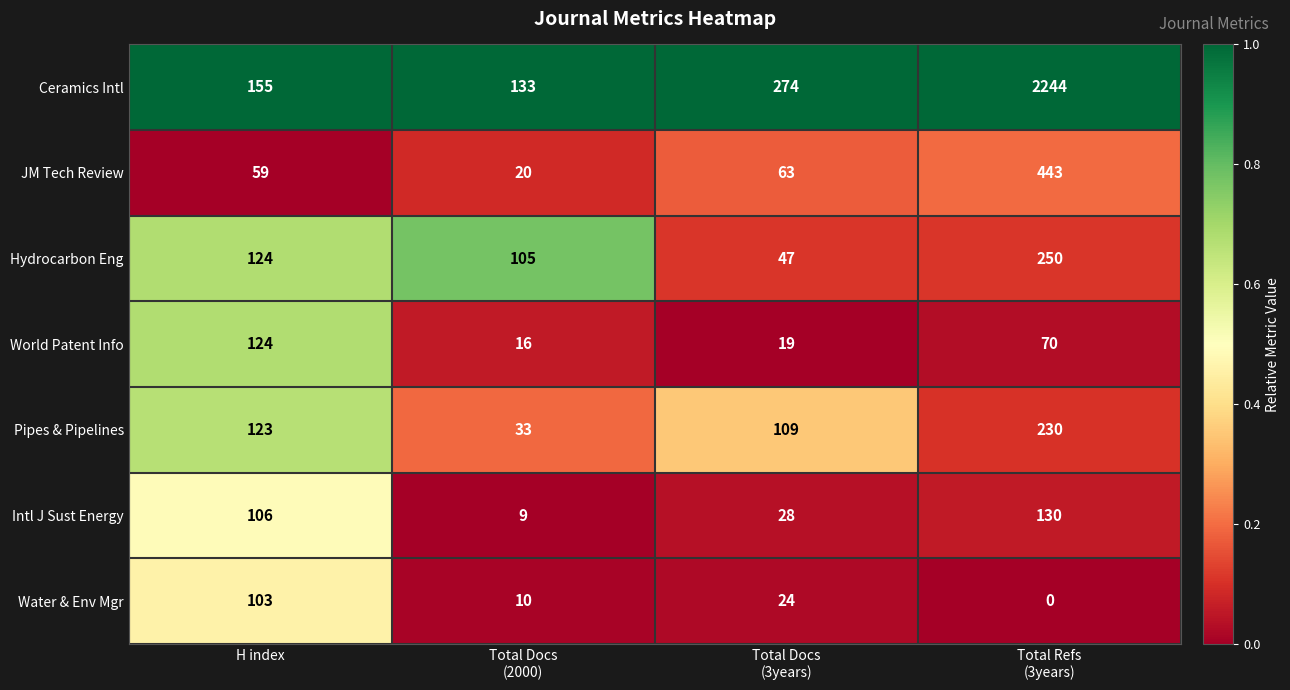

What is the difference between the maximum and second lowest values in the Ceramics Intl series?

2089